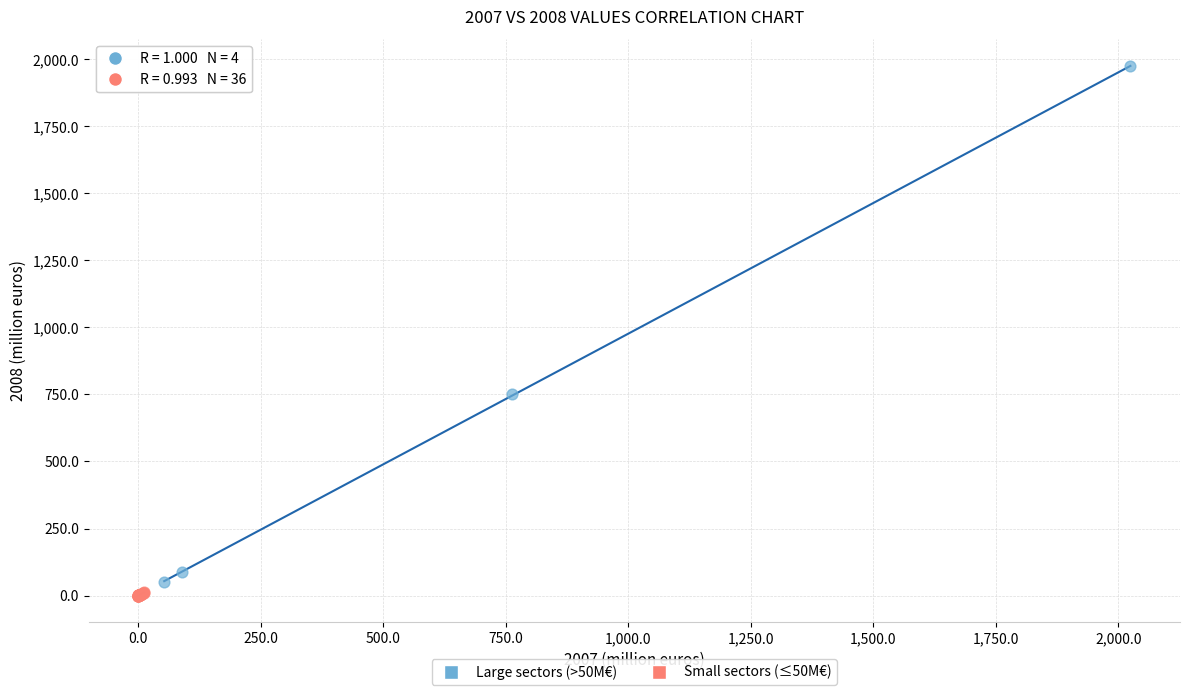

What are all the series names shown in the legend?

Large sectors (>50M€), Small sectors (≤50M€)